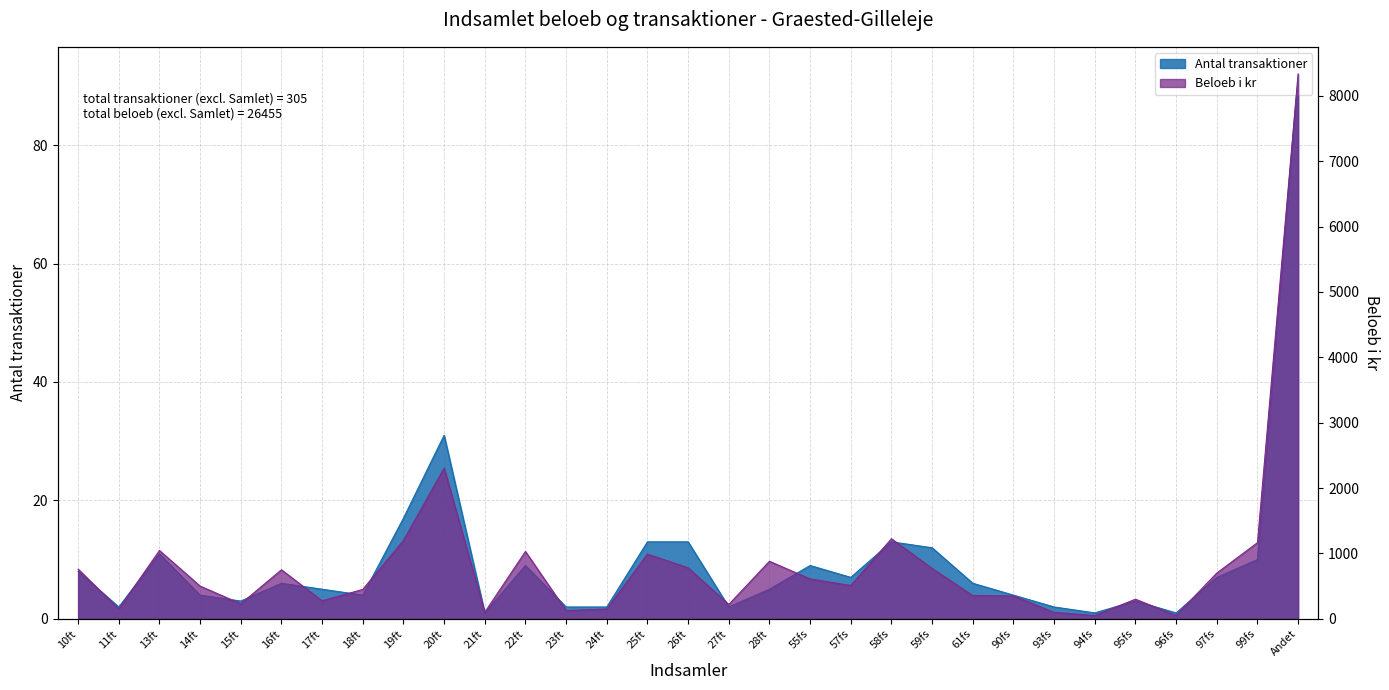

Between 11ft and 14ft, which is larger?

14ft